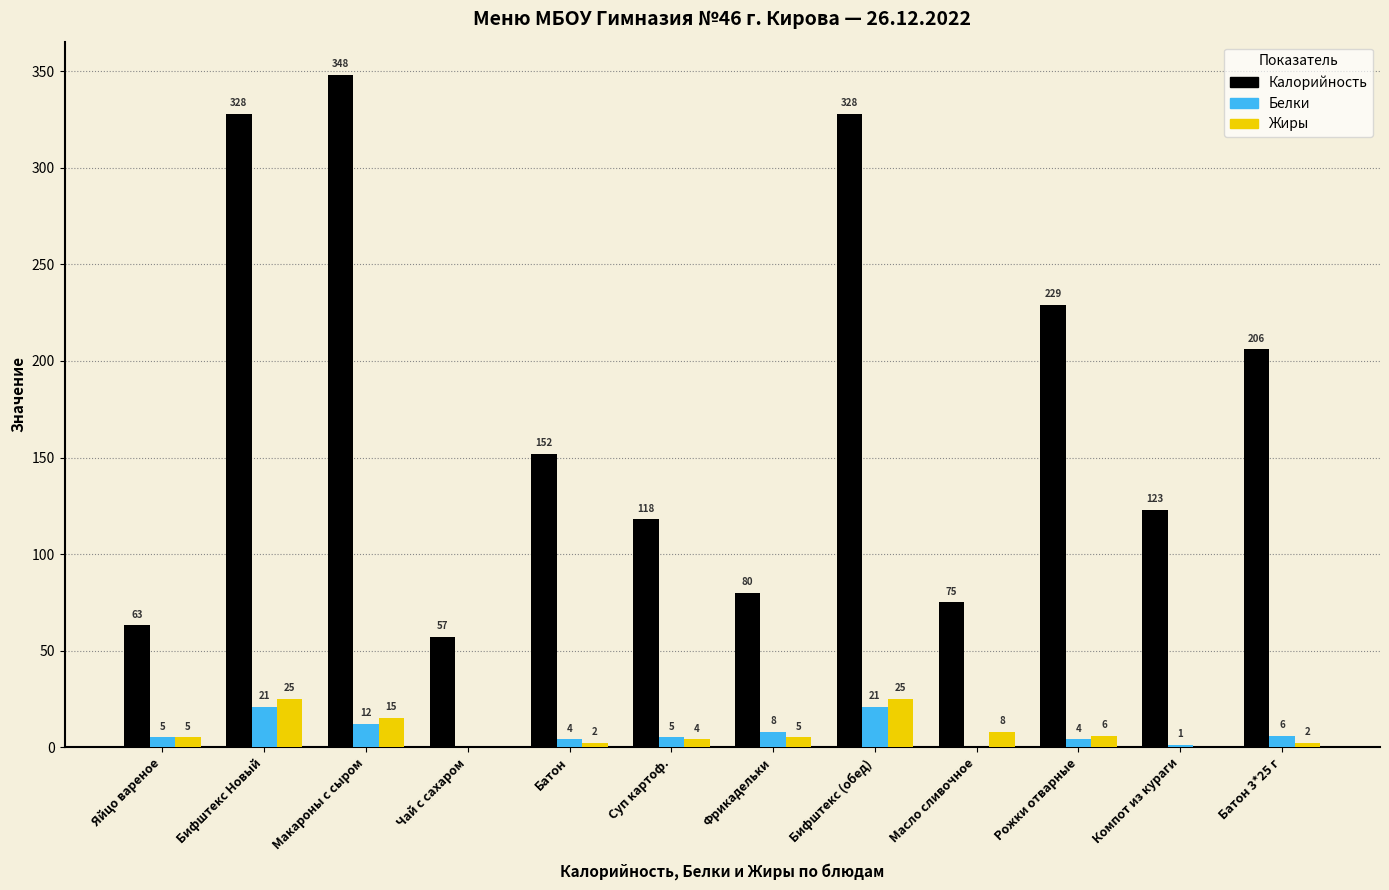

At which category is the sum across all series the highest?

Макароны с сыром